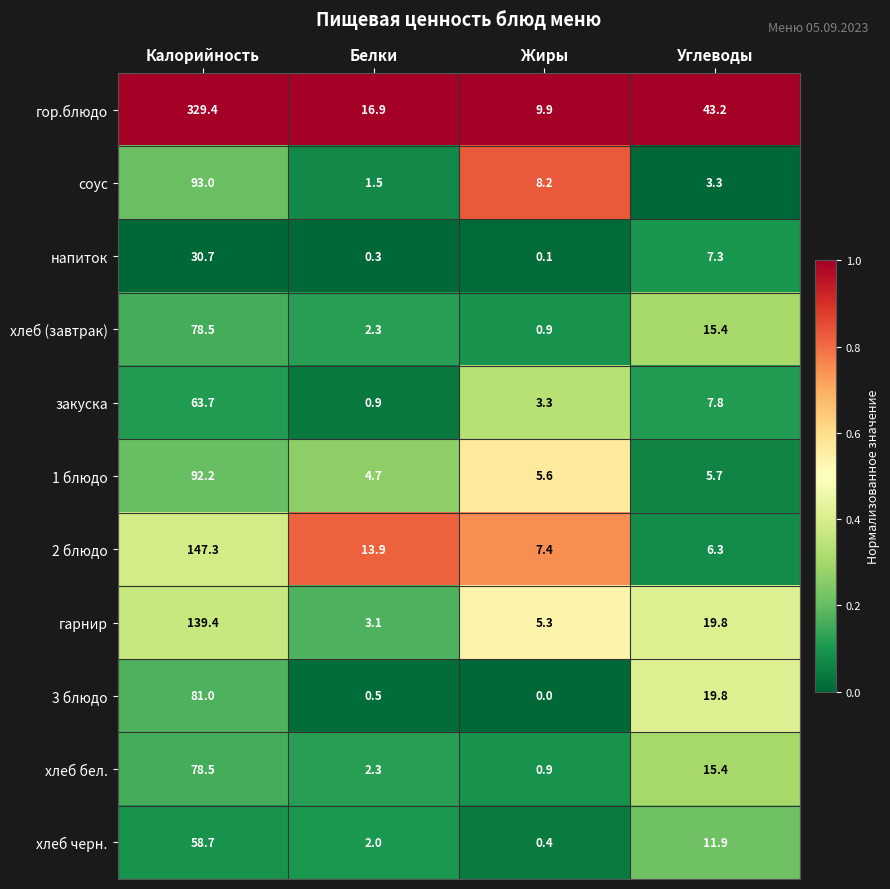

At how many categories does at least one series exceed 0?

4